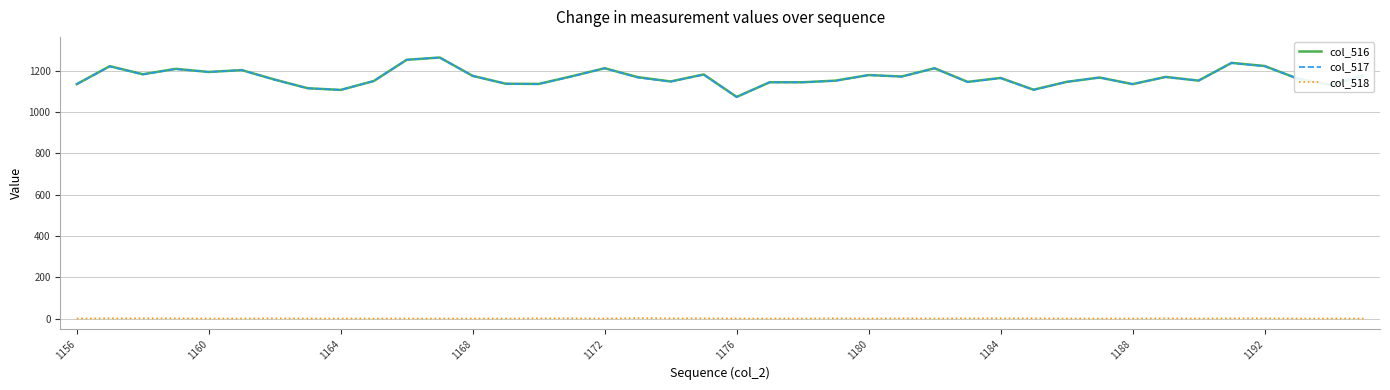

True or false: col_516 and col_518 cross at least once.

False